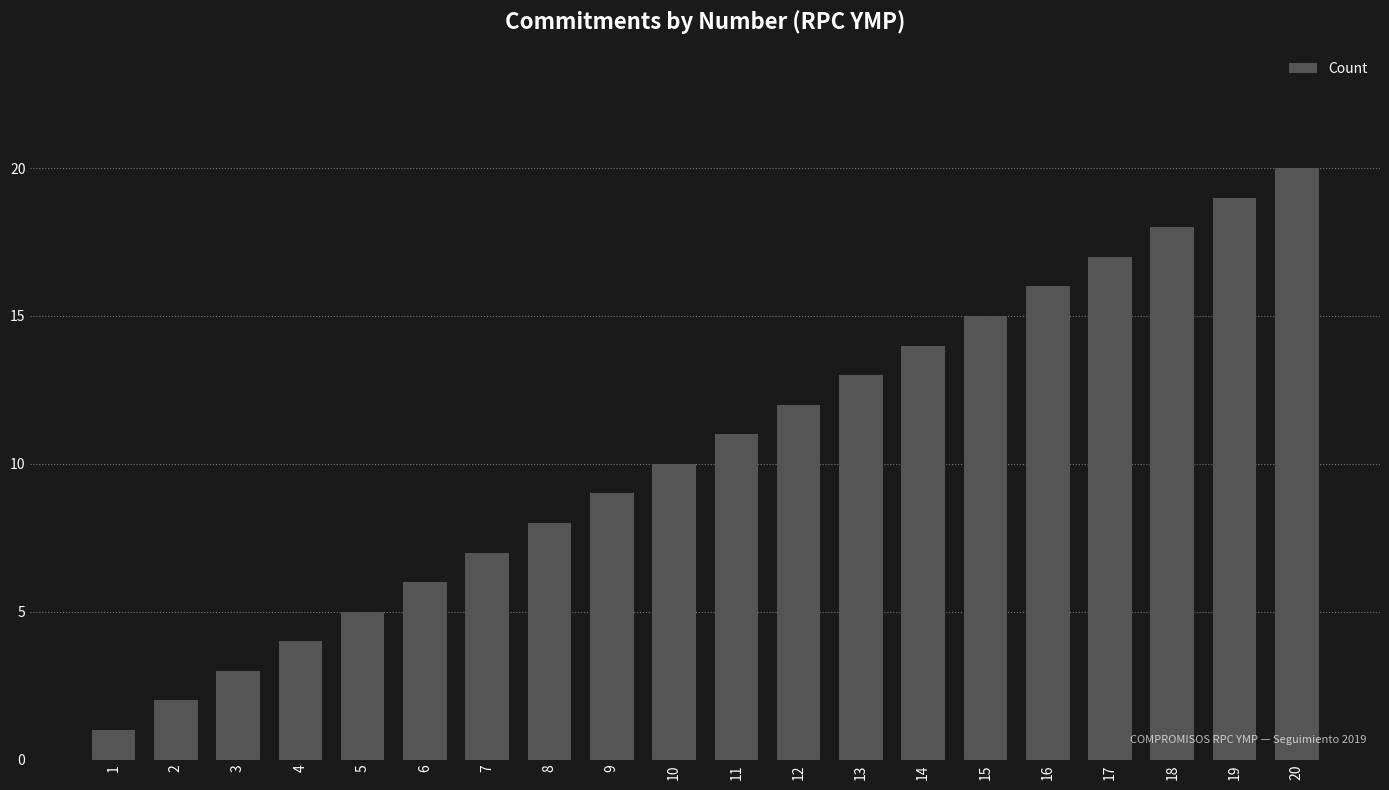

How many data points does each series have?

20